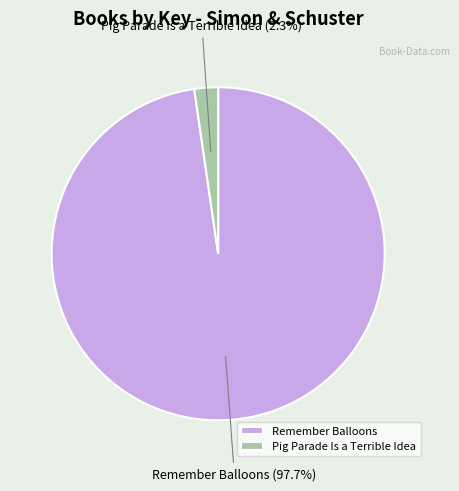

Between Pig Parade Is a Terrible Idea and Remember Balloons, which is larger?

Remember Balloons